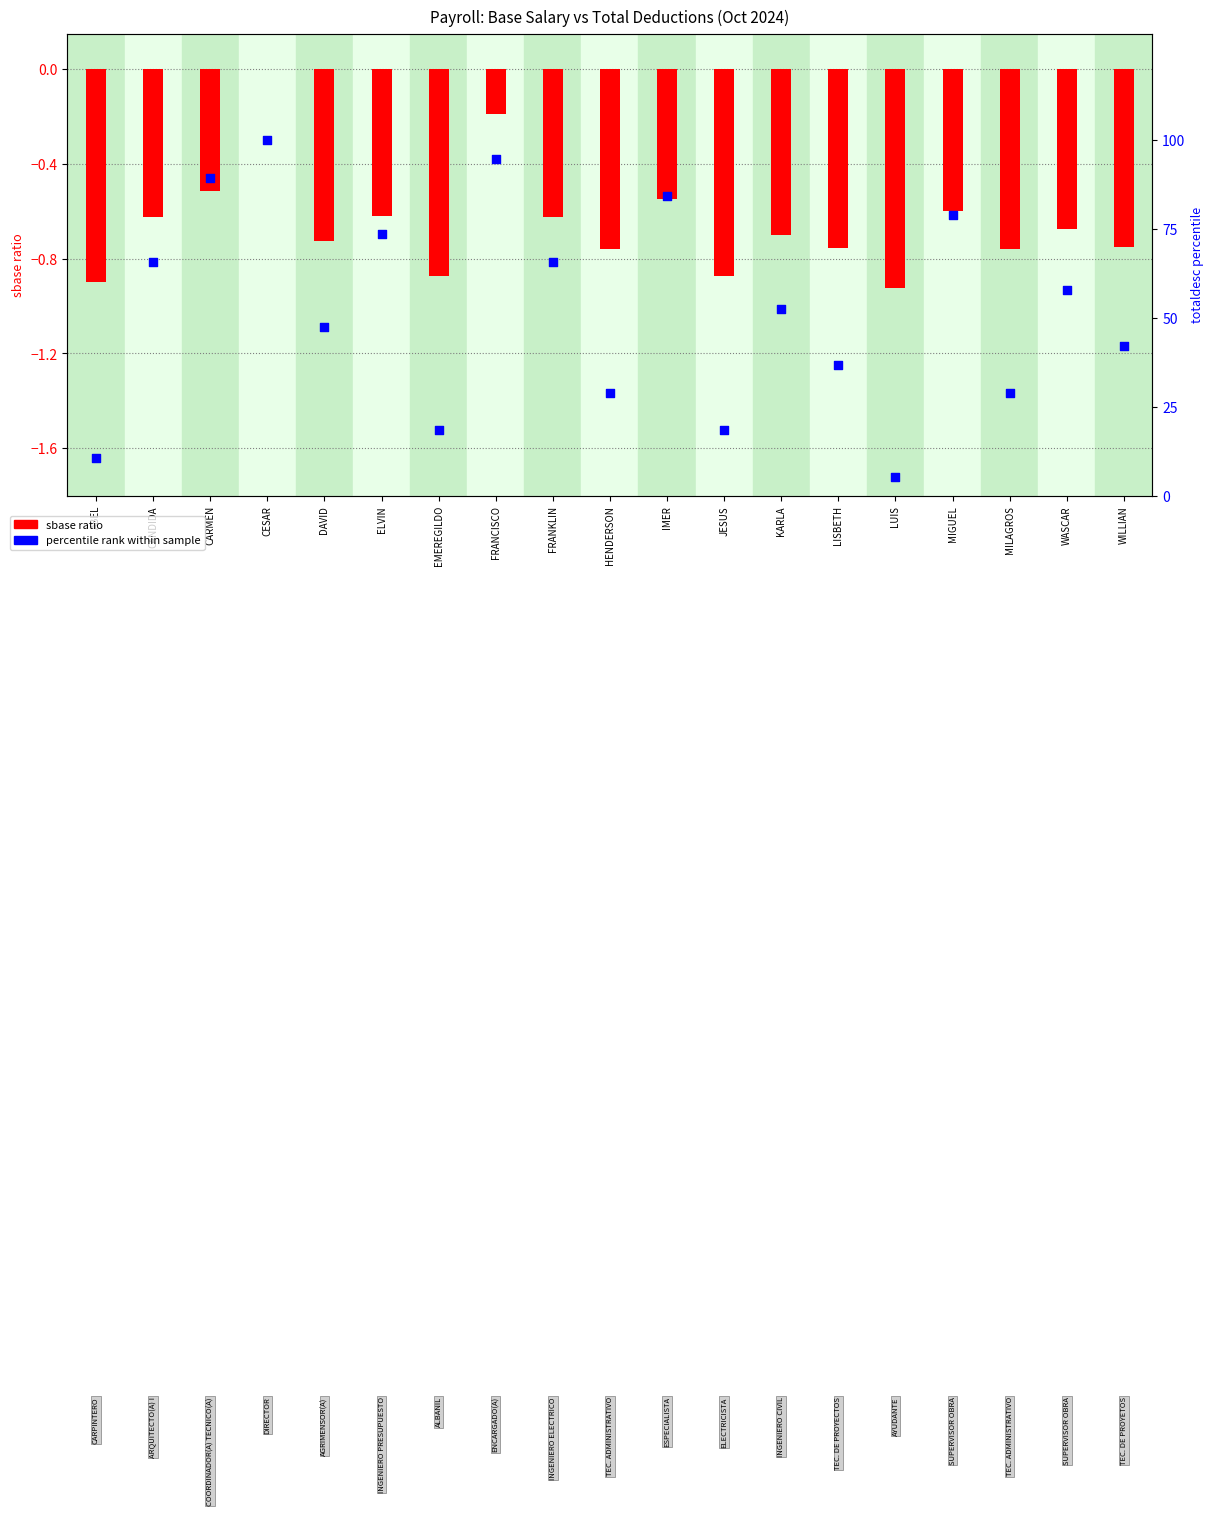

Which series reaches the minimum Y coordinate?

sbase ratio